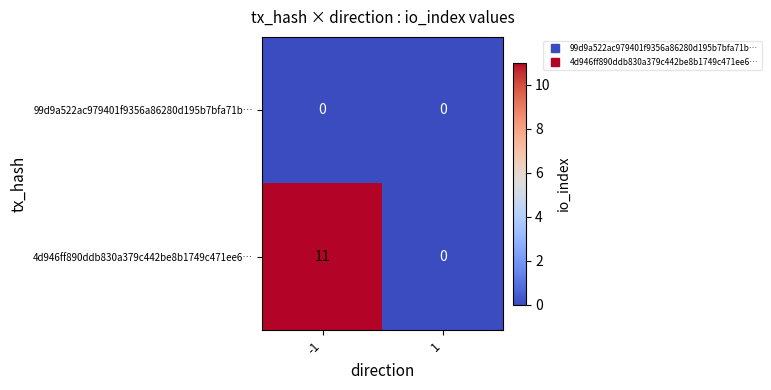

What is the spread (max minus min) of values at -1?

11